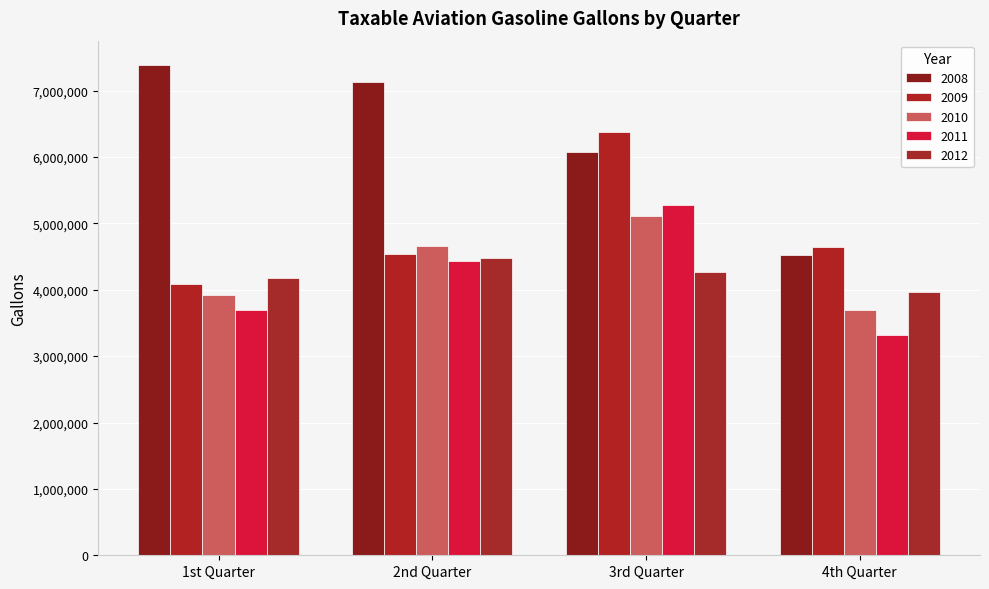

True or false: 2010 has a value of 3700920 at 4th Quarter.

True